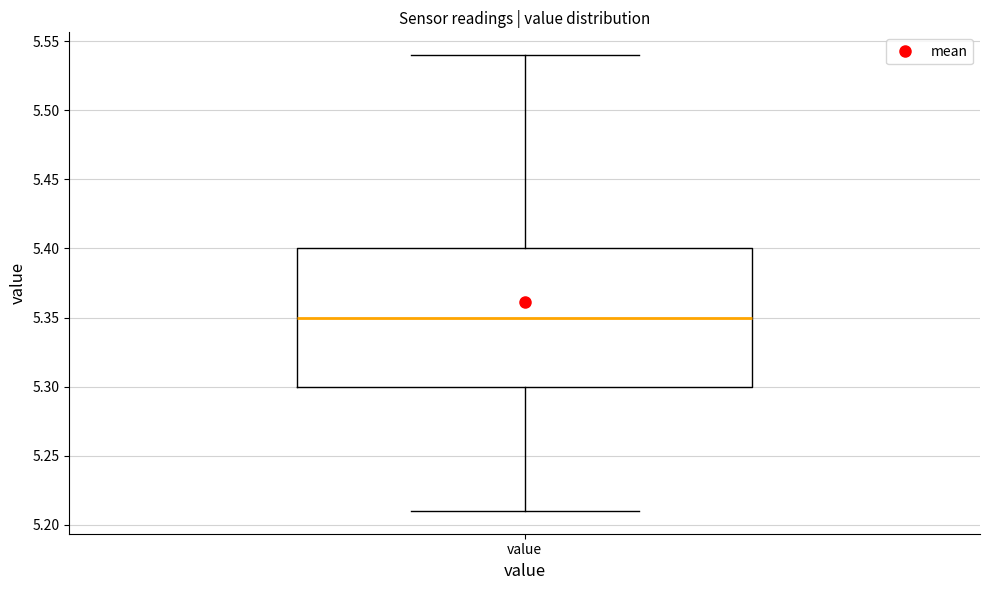

Read this box plot against the y-axis: the position of the median line, the range covered by the box, and the ends of both whiskers. The values are not printed on the chart, so give them approximately, as read against the axis.

median 5.35, box 5.30 to 5.40, whiskers 5.21 to 5.54